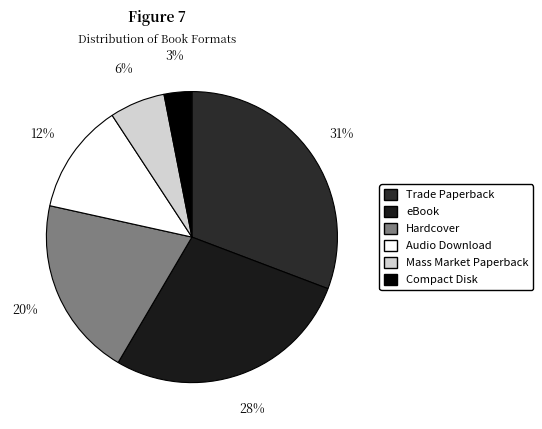

How many slices are in this pie chart?

6